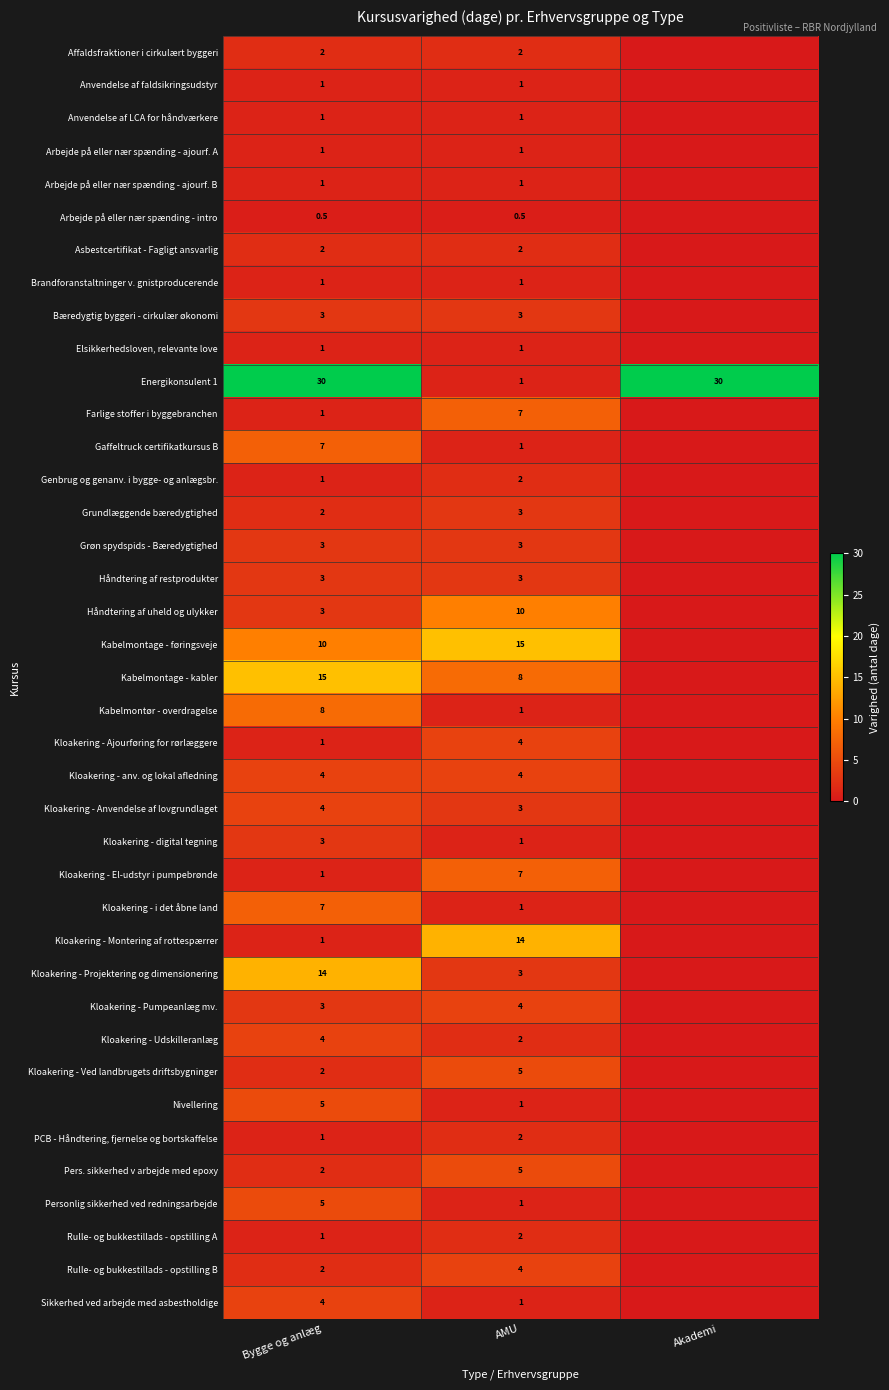

What is the total value across all series at Akademi?

30.0